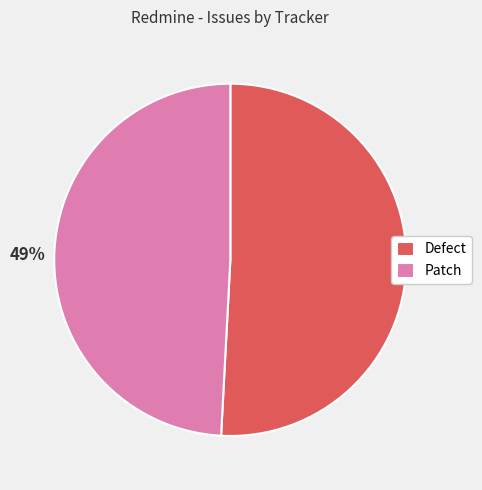

To the nearest percent, what portion does Defect represent?

51%